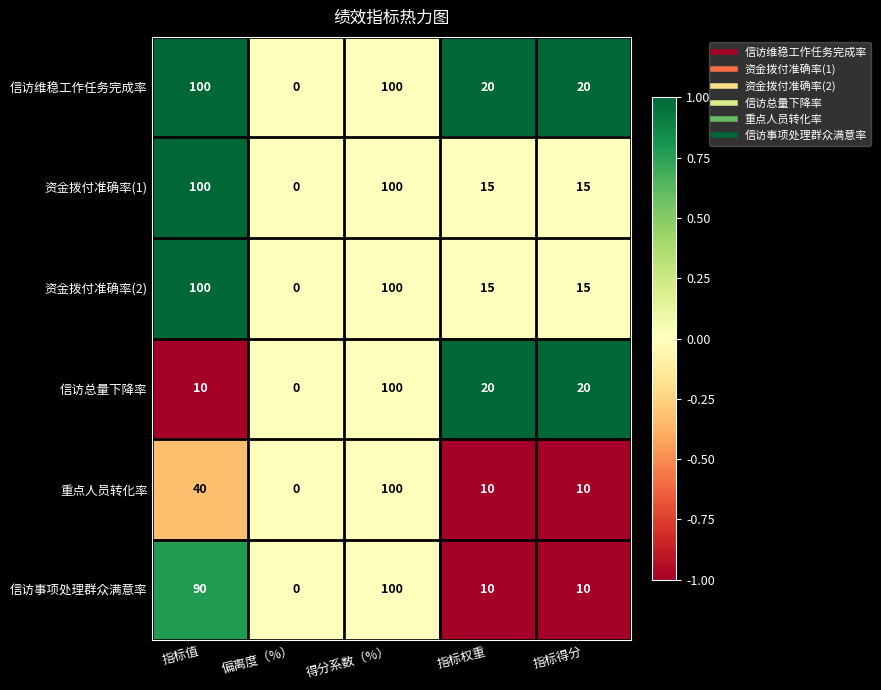

How many categories are shown in the chart?

5